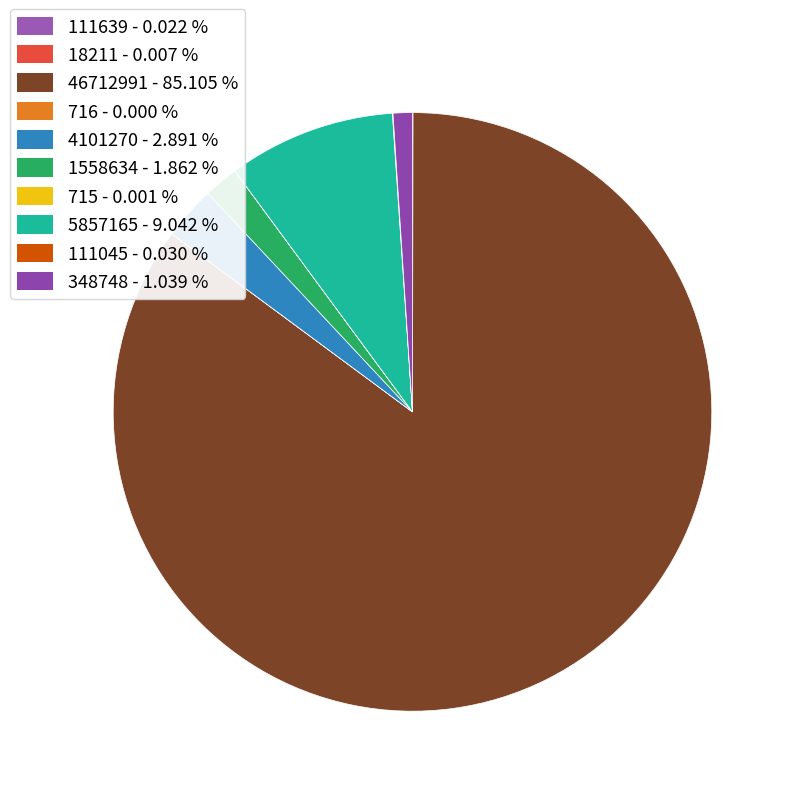

What portion of the pie excludes 4101270?

97.1%